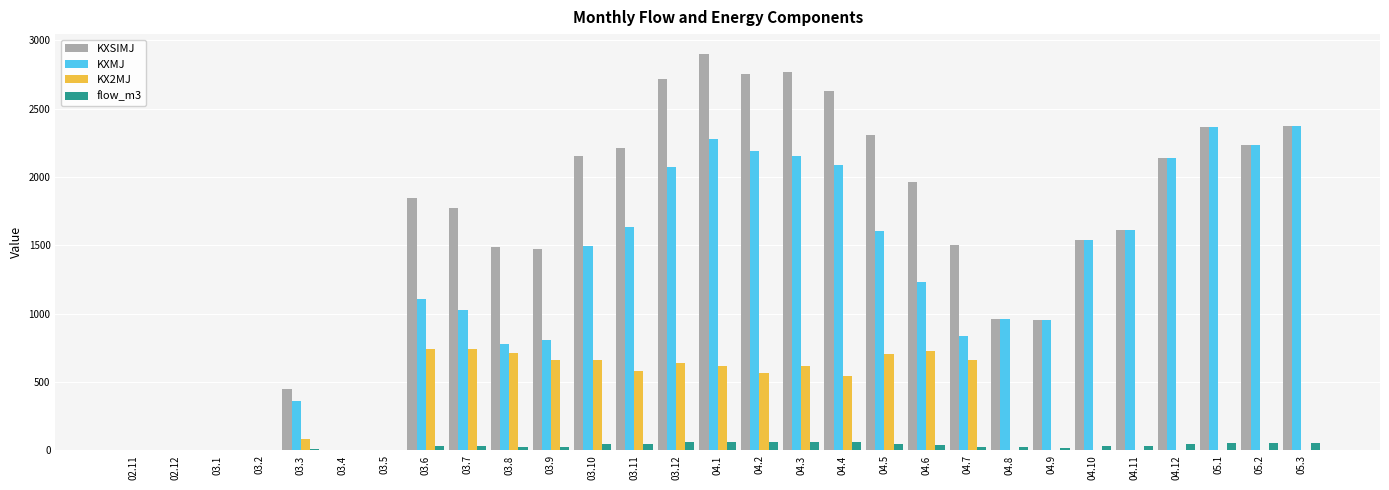

Which category has the highest value across all series?

04.1